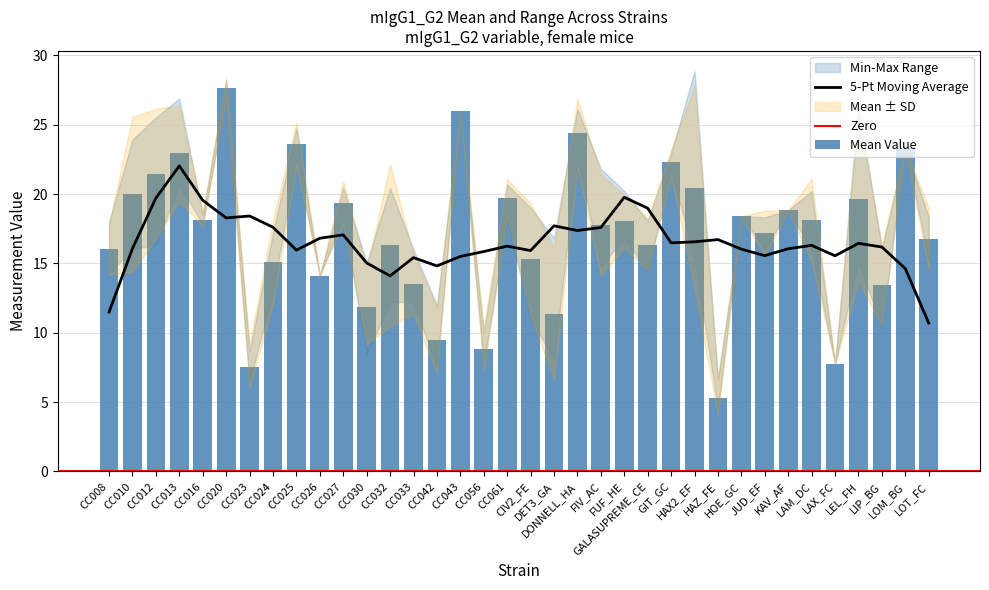

What position from the left is CC010?

2